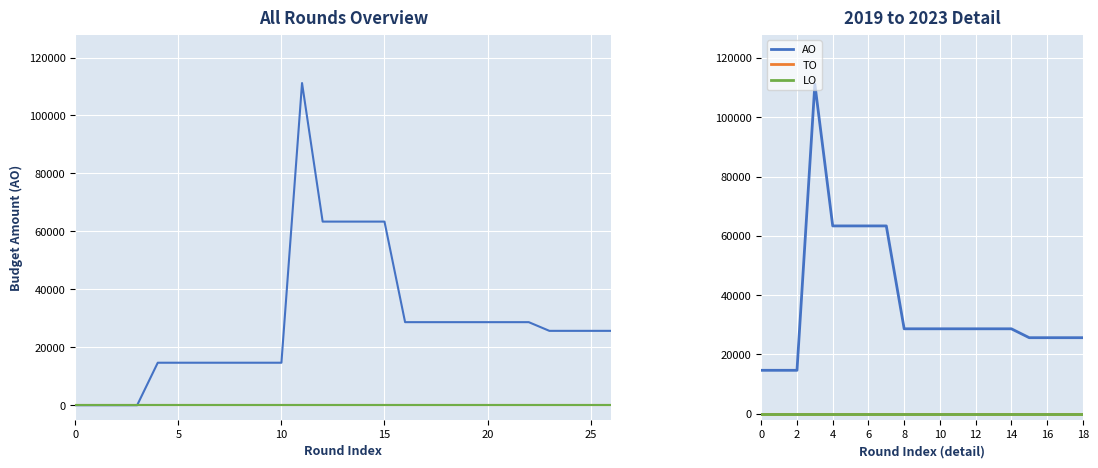

Reading left to right, extract all data points from this chart.

AO: 14669	14669	14669	111185	63370	63370	63370	63370	28669	28669	28669	28669	28669	28669	28669	25669	25669	25669	25669
TO: 0	0	0	0	0	0	0	0	0	0	0	0	0	0	0	0	0	0	0
LO: 0	0	0	0	0	0	0	0	0	0	0	0	0	0	0	0	0	0	0